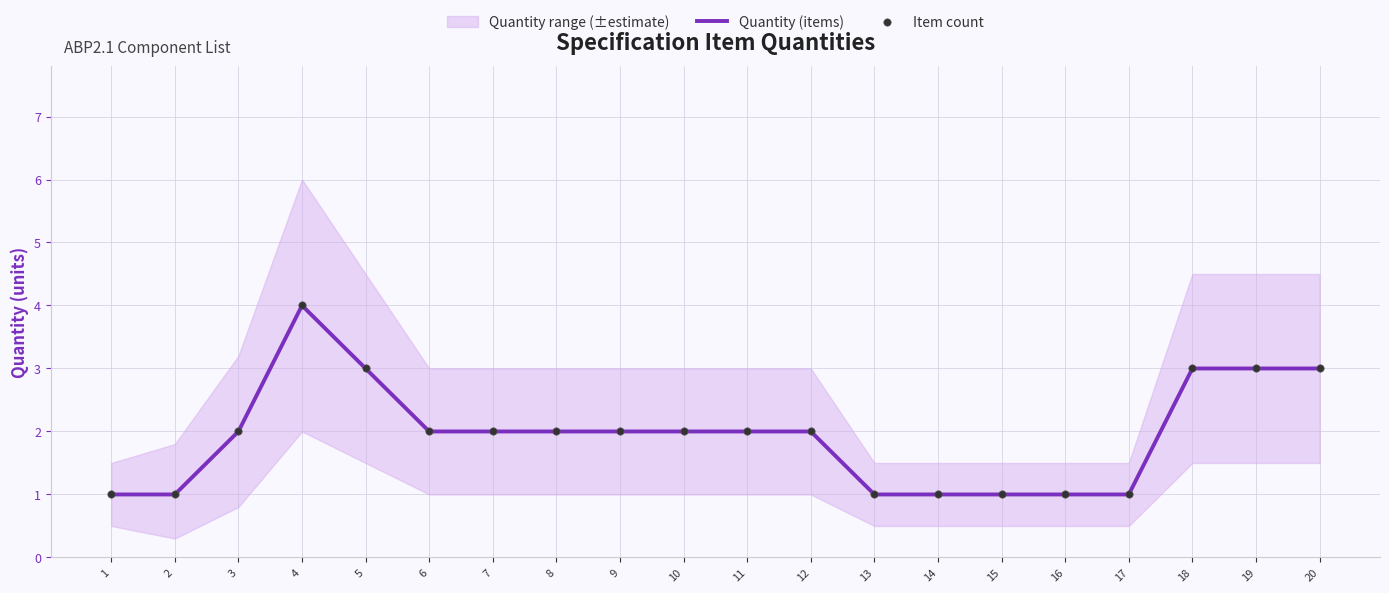

Which series has the largest Y range (max minus min)?

Quantity (items)